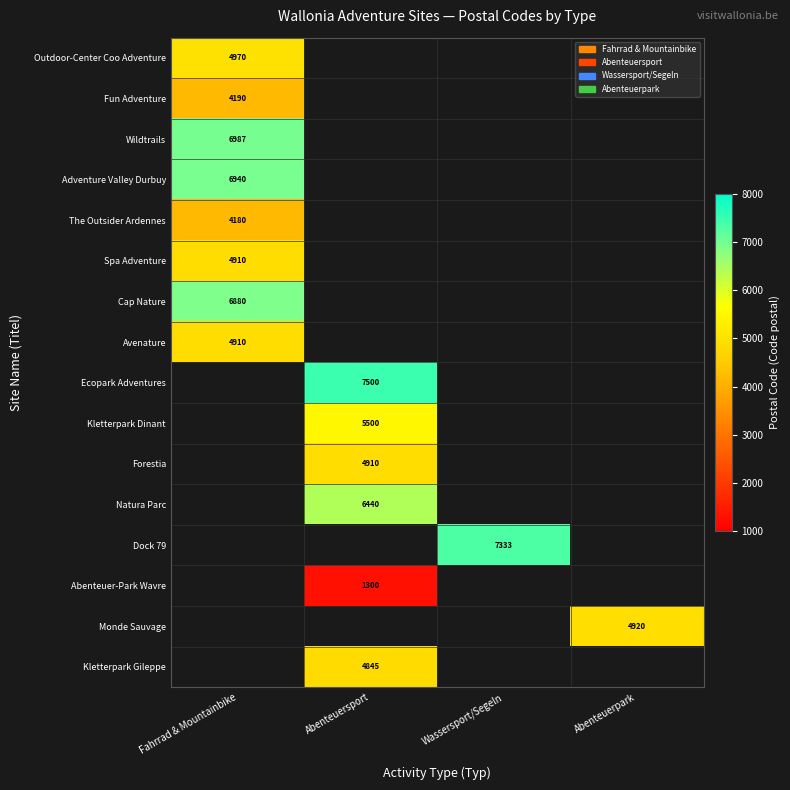

The Forestia series shows 8697 at Abenteuersport. True or false?

False